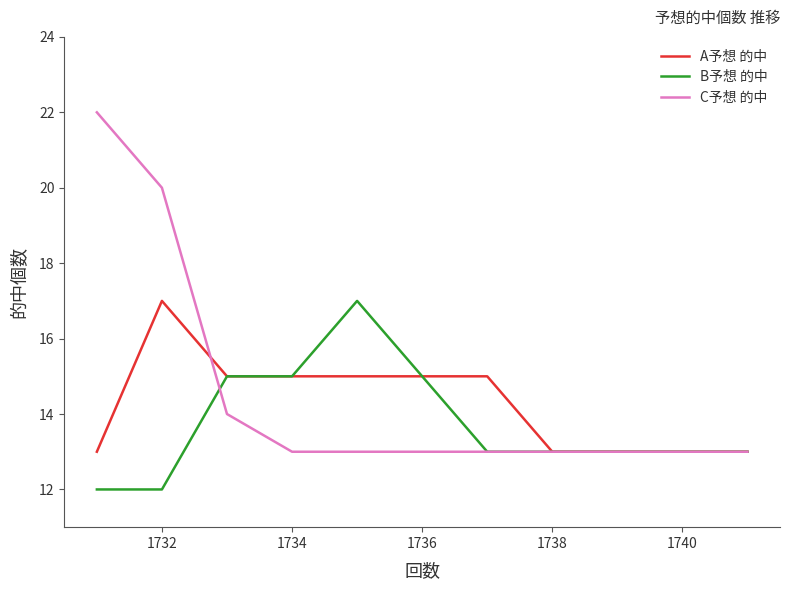

What is the maximum value for A予想 的中?

17